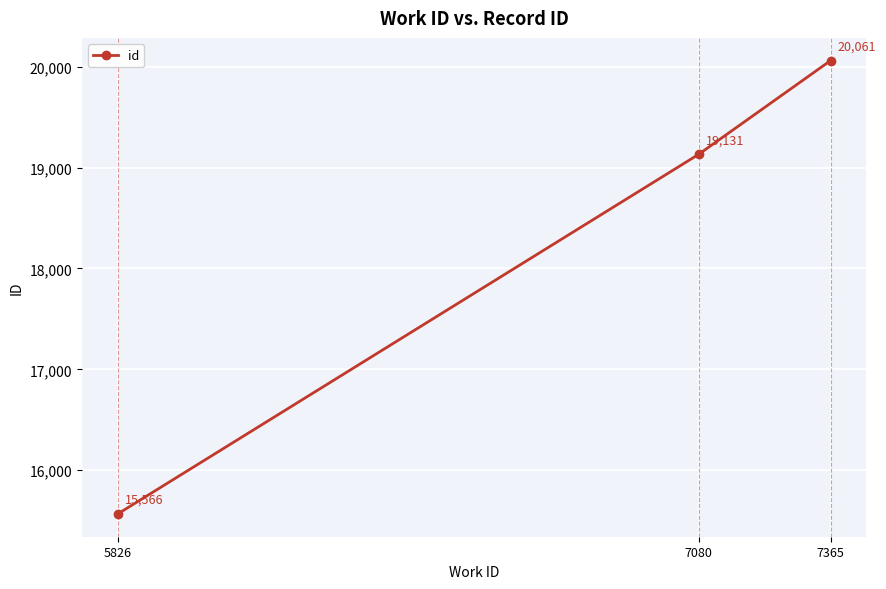

Reading left to right, transcribe all the data shown in this chart.

5826=15566	7080=19131	7365=20061